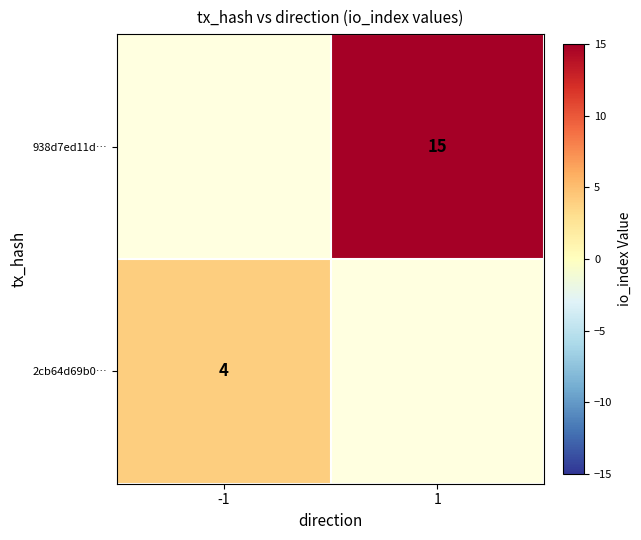

The value of 2cb64d69b0… at -1 is 4. True or false?

True